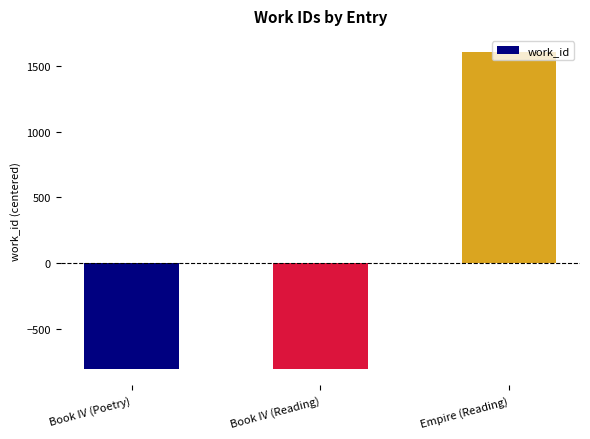

Which category has the highest value across all series?

Empire (Reading)